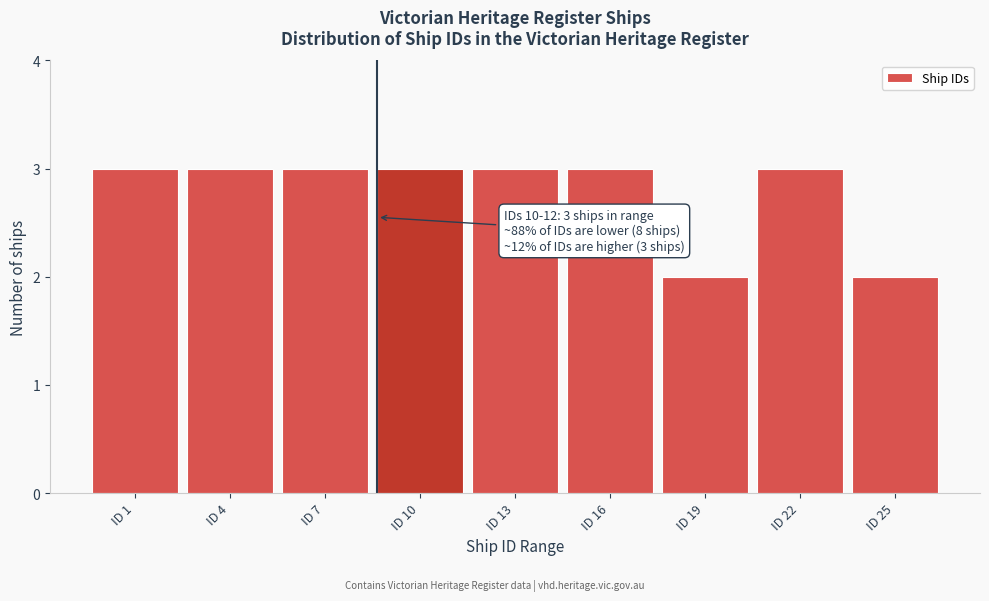

Reading left to right, list all the values displayed in this chart.

ID 1=3	ID 4=3	ID 7=3	ID 10=3	ID 13=3	ID 16=3	ID 19=2	ID 22=3	ID 25=2